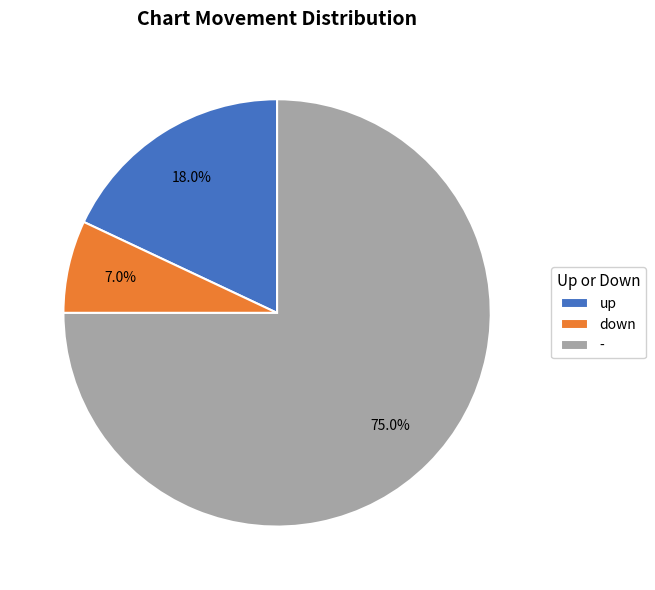

The down slice represents 13% of the pie. True or false?

False